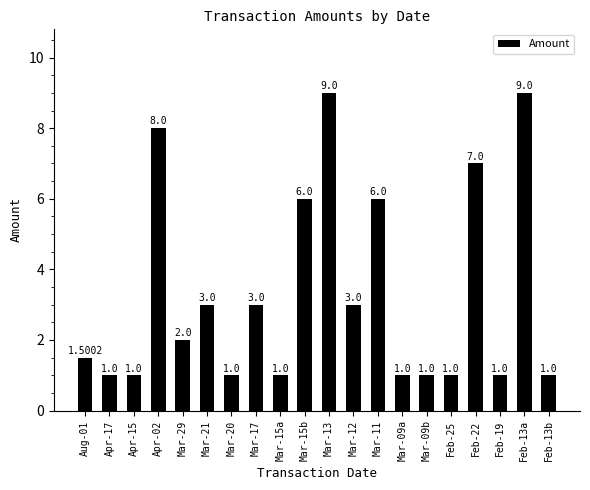

Between Mar-11 and Apr-15, which is larger?

Mar-11